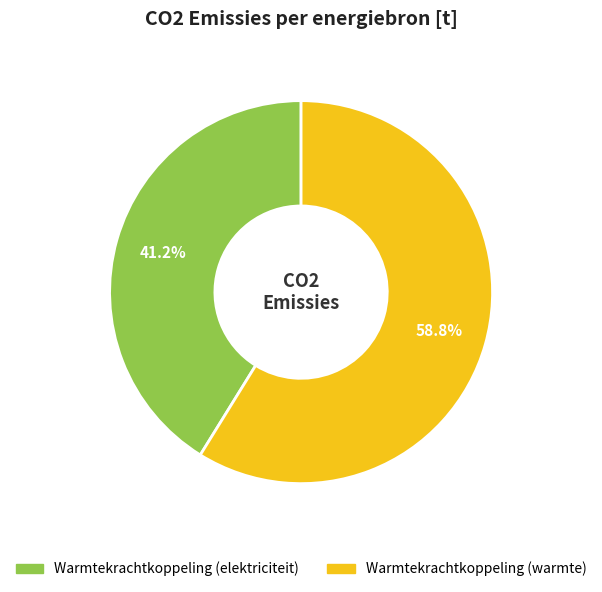

What is the ratio of the value at Warmtekrachtkoppeling (elektriciteit) to the value at Warmtekrachtkoppeling (warmte)?

0.7